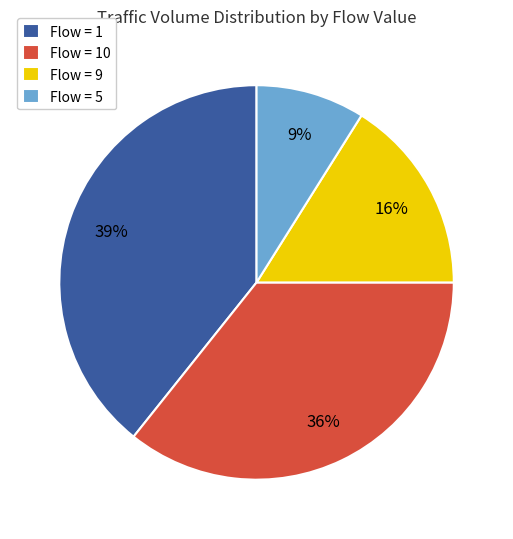

Is there a majority slice in this chart?

No